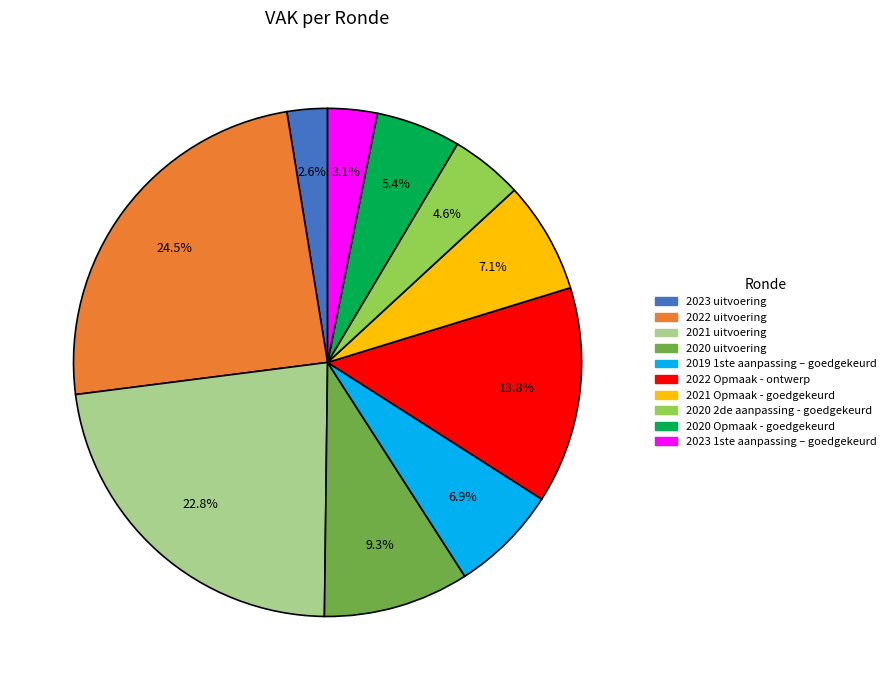

Is there any slice that represents more than half of the pie?

No